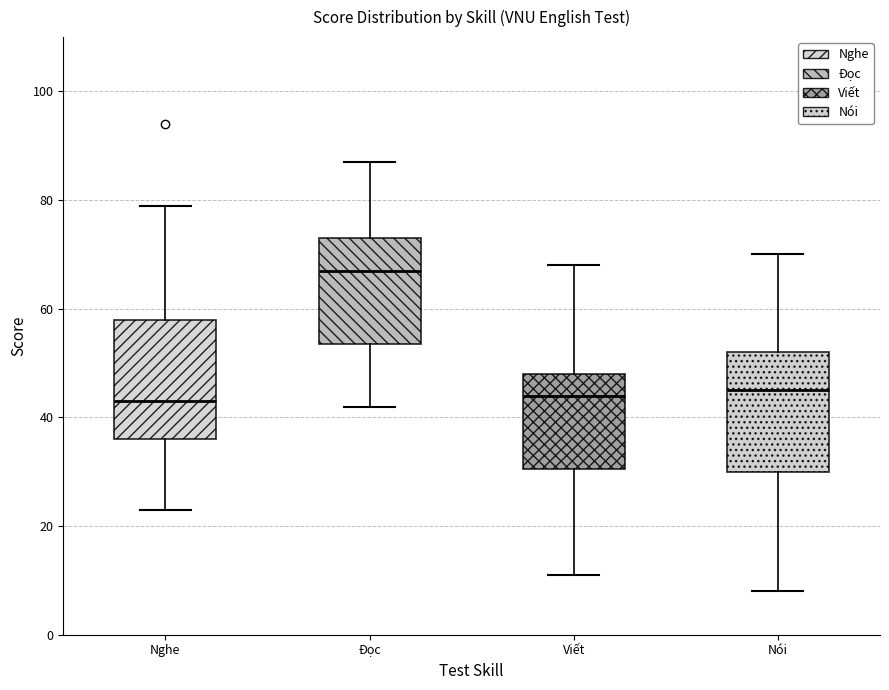

Which box's median line is the highest?

Đọc